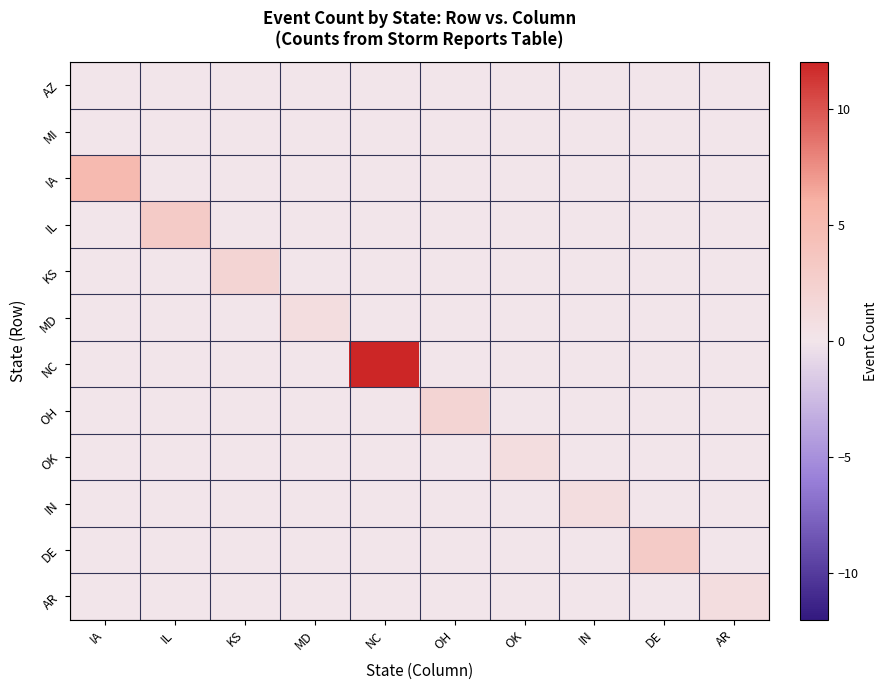

Reading left to right, what are all the values shown in this chart?

AZ: IA=0	IL=0	KS=0	MD=0	NC=0	OH=0	OK=0	IN=0	DE=0	AR=0
MI: IA=0	IL=0	KS=0	MD=0	NC=0	OH=0	OK=0	IN=0	DE=0	AR=0
IA: IA=5	IL=0	KS=0	MD=0	NC=0	OH=0	OK=0	IN=0	DE=0	AR=0
IL: IA=0	IL=3	KS=0	MD=0	NC=0	OH=0	OK=0	IN=0	DE=0	AR=0
KS: IA=0	IL=0	KS=2	MD=0	NC=0	OH=0	OK=0	IN=0	DE=0	AR=0
MD: IA=0	IL=0	KS=0	MD=1	NC=0	OH=0	OK=0	IN=0	DE=0	AR=0
NC: IA=0	IL=0	KS=0	MD=0	NC=12	OH=0	OK=0	IN=0	DE=0	AR=0
OH: IA=0	IL=0	KS=0	MD=0	NC=0	OH=2	OK=0	IN=0	DE=0	AR=0
OK: IA=0	IL=0	KS=0	MD=0	NC=0	OH=0	OK=1	IN=0	DE=0	AR=0
IN: IA=0	IL=0	KS=0	MD=0	NC=0	OH=0	OK=0	IN=1	DE=0	AR=0
DE: IA=0	IL=0	KS=0	MD=0	NC=0	OH=0	OK=0	IN=0	DE=3	AR=0
AR: IA=0	IL=0	KS=0	MD=0	NC=0	OH=0	OK=0	IN=0	DE=0	AR=1